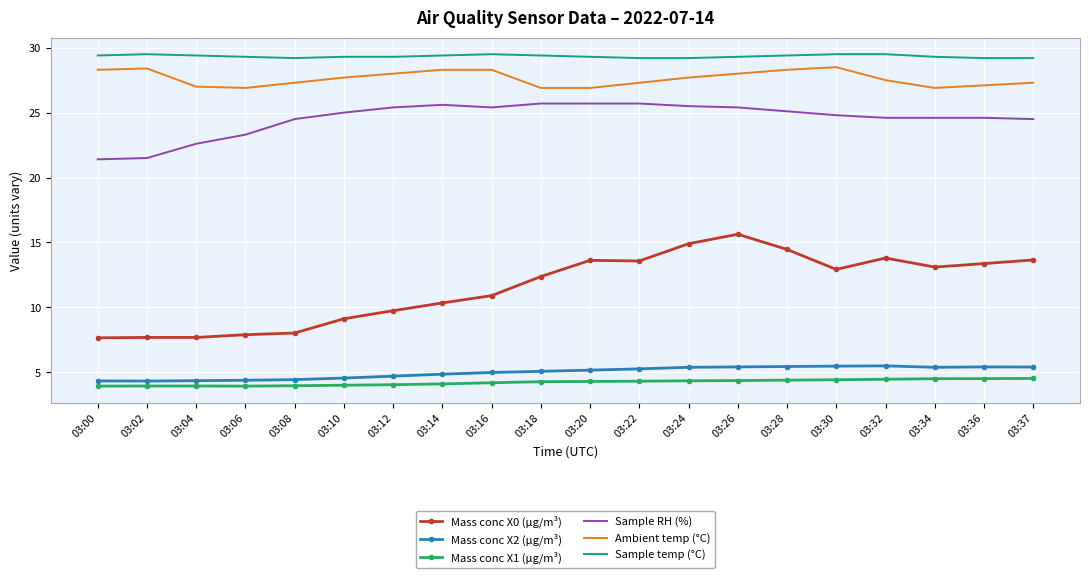

The value of Mass conc X0 (μg/m³) at 03:36 is 4.9. True or false?

False